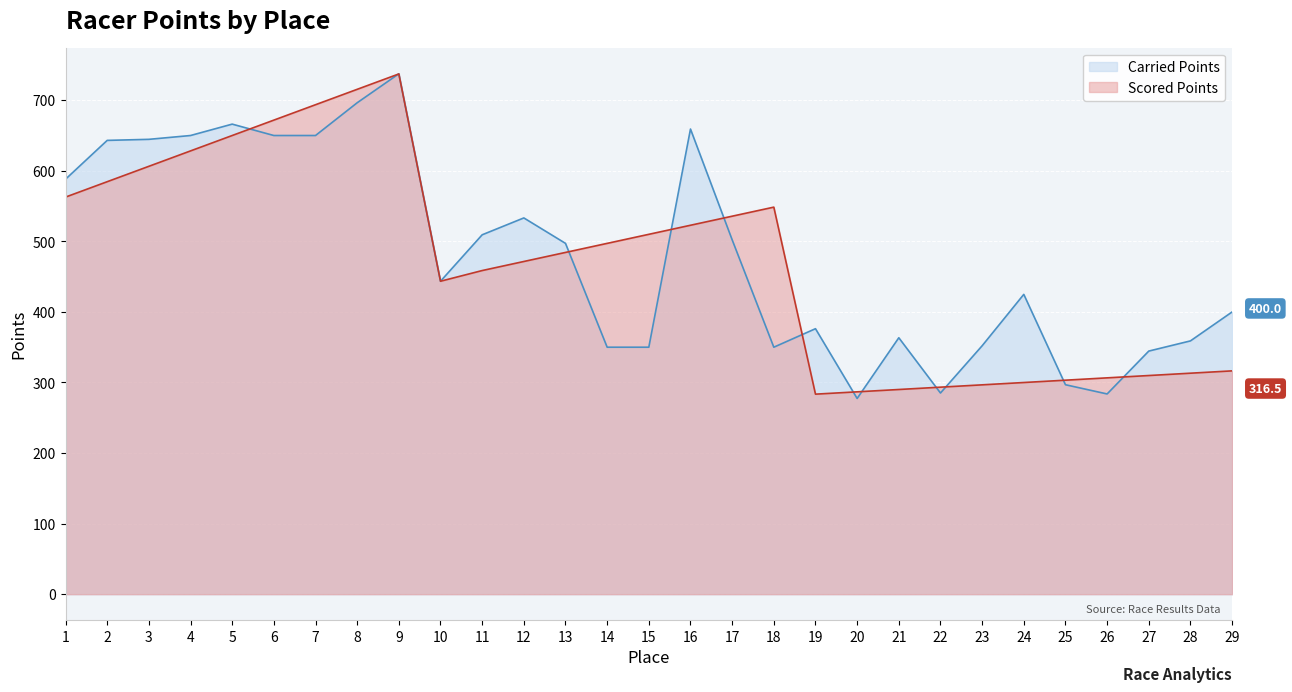

Rank the categories by Scored Points value from highest to lowest.

9, 8, 7, 6, 5, 4, 3, 2, 1, 18, 17, 16, 15, 14, 13, 12, 11, 10, 29, 28, 27, 26, 25, 24, 23, 22, 21, 20, 19